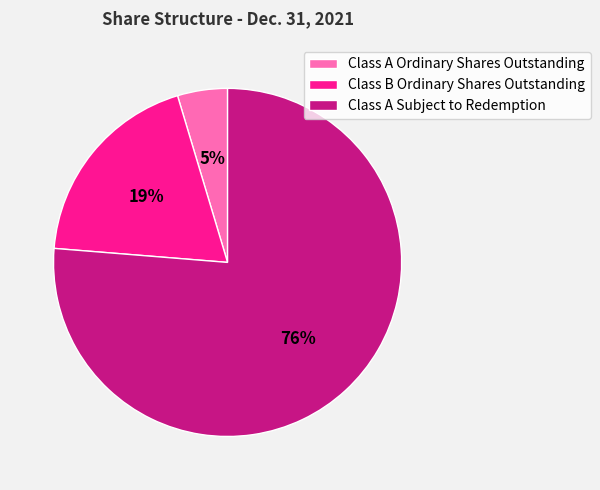

Count the number of slices in the pie.

3